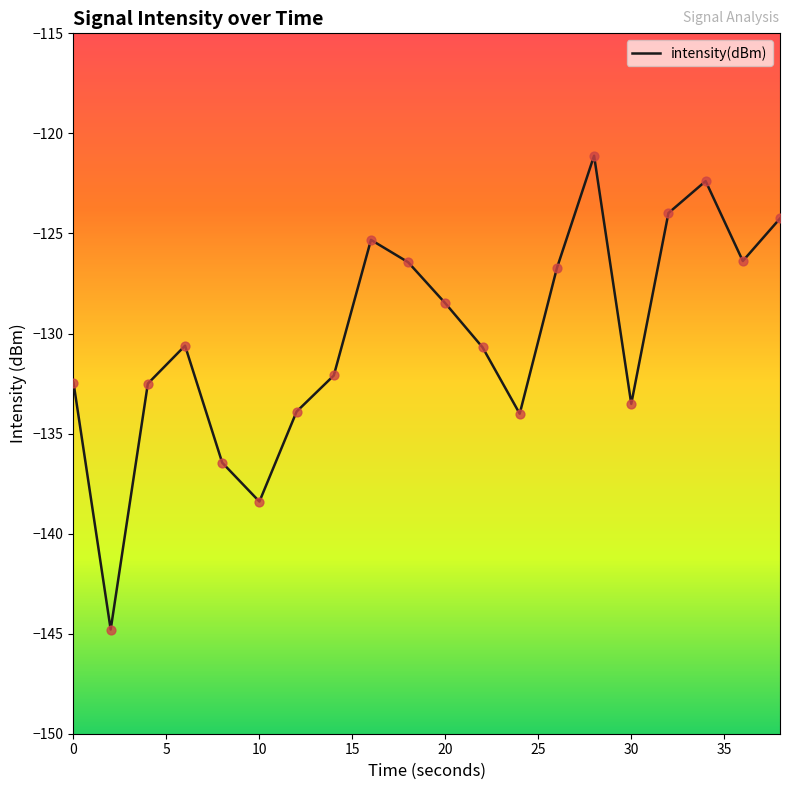

What is the greatest value displayed?

-121.1